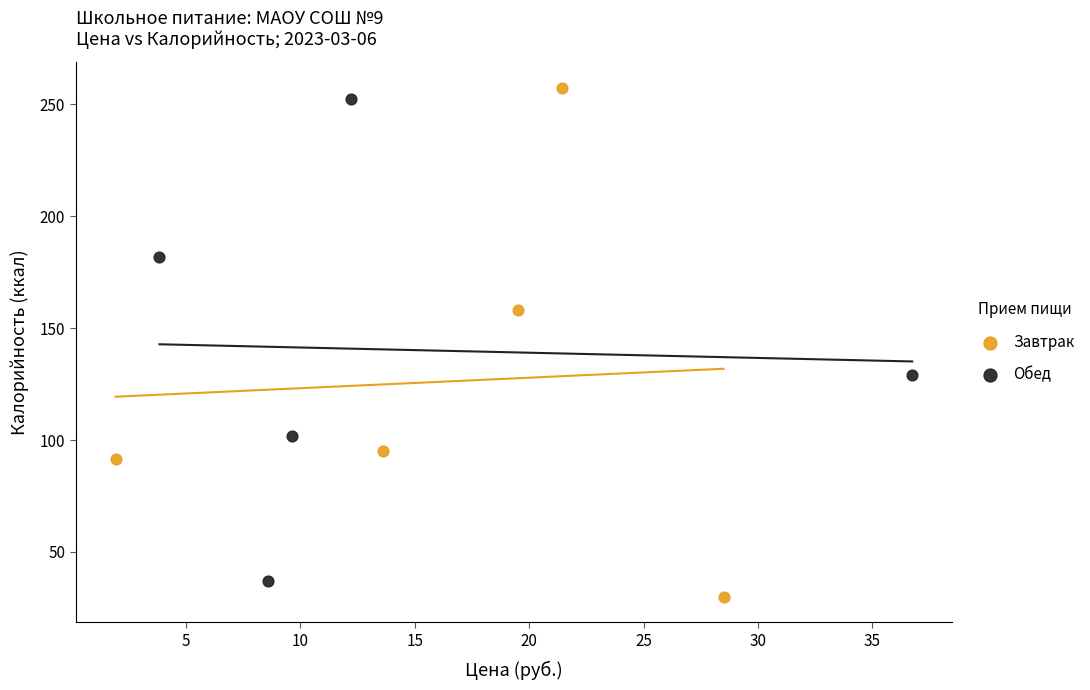

Which series has the largest Y range (max minus min)?

Завтрак